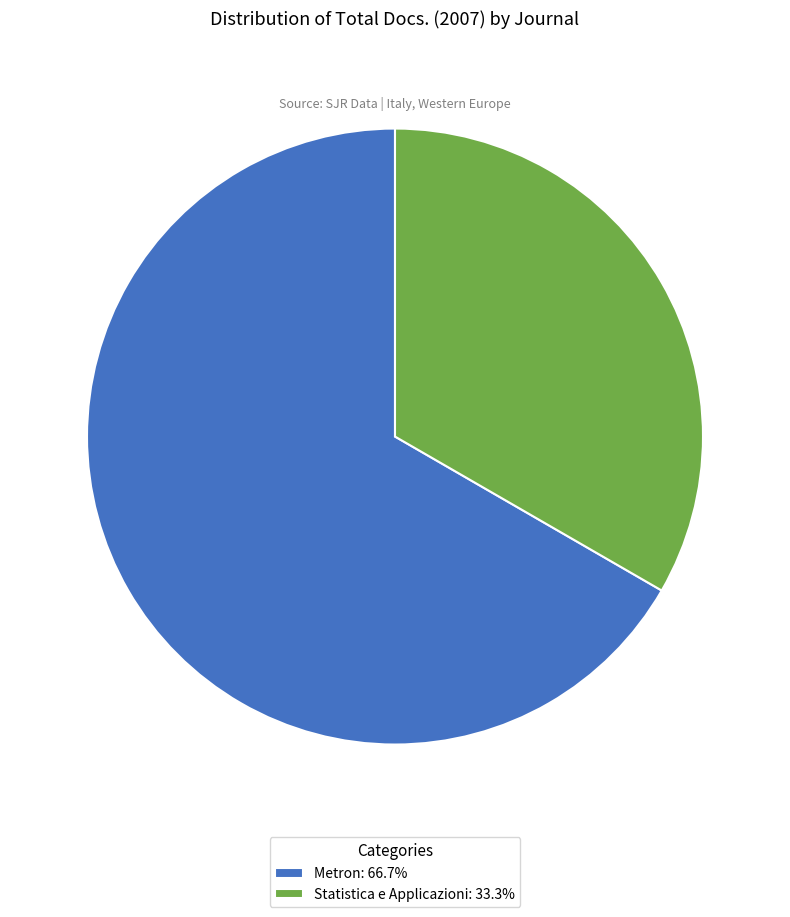

Which category has the biggest portion of the pie?

Metron